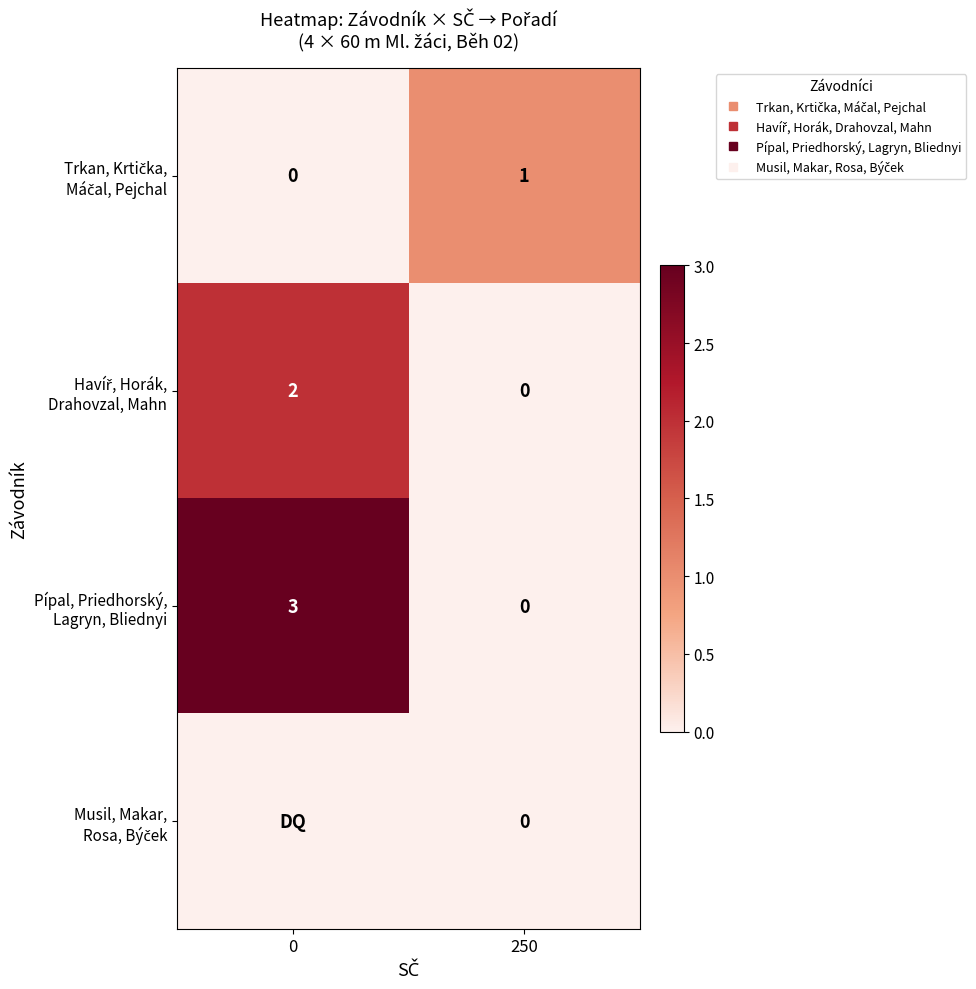

True or false: Musil, Makar, Rosa, Býček has a value of 0 at 250.

True